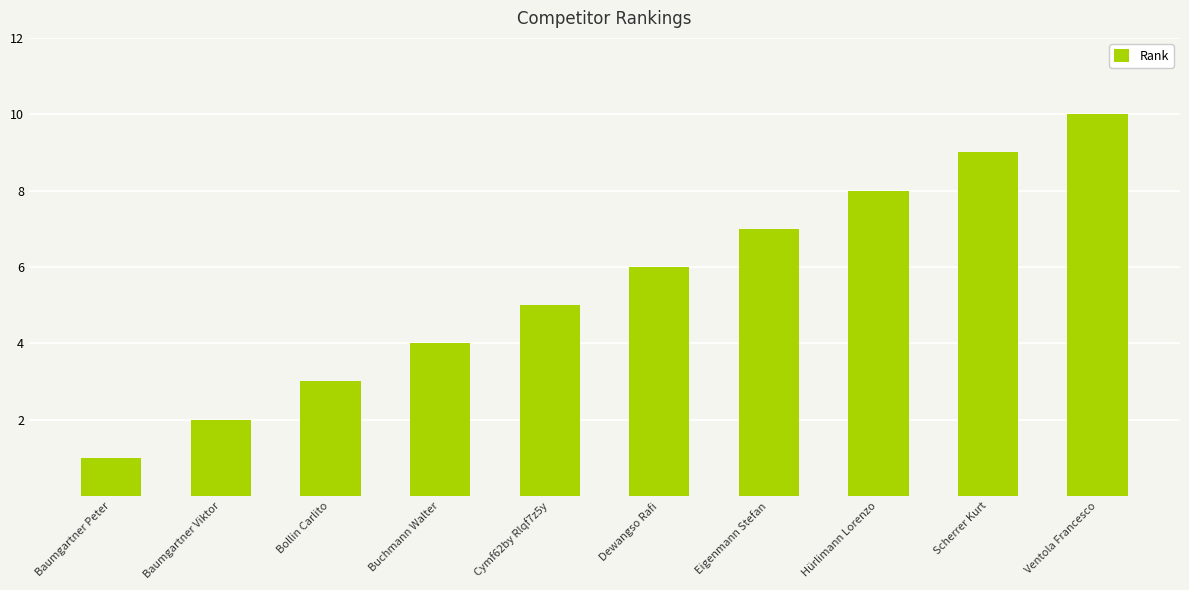

What is the label of the 2nd bar from the right?

Scherrer Kurt